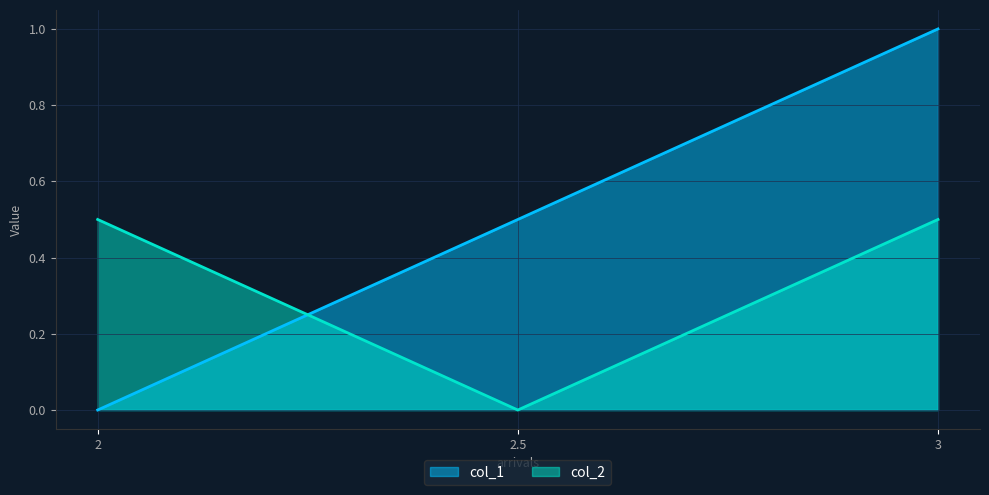

At how many categories does at least one series exceed 0?

3